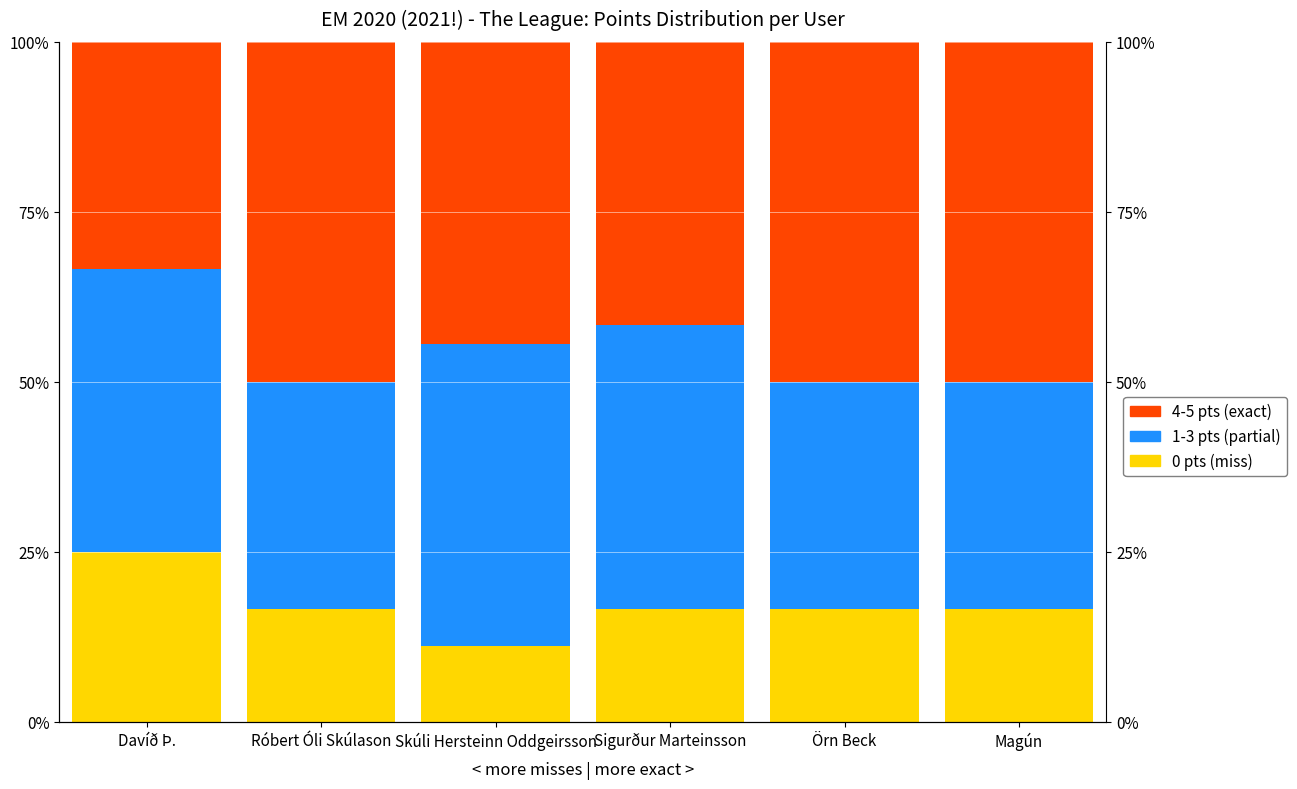

Which series has the largest range (max minus min)?

4-5 pts (exact)